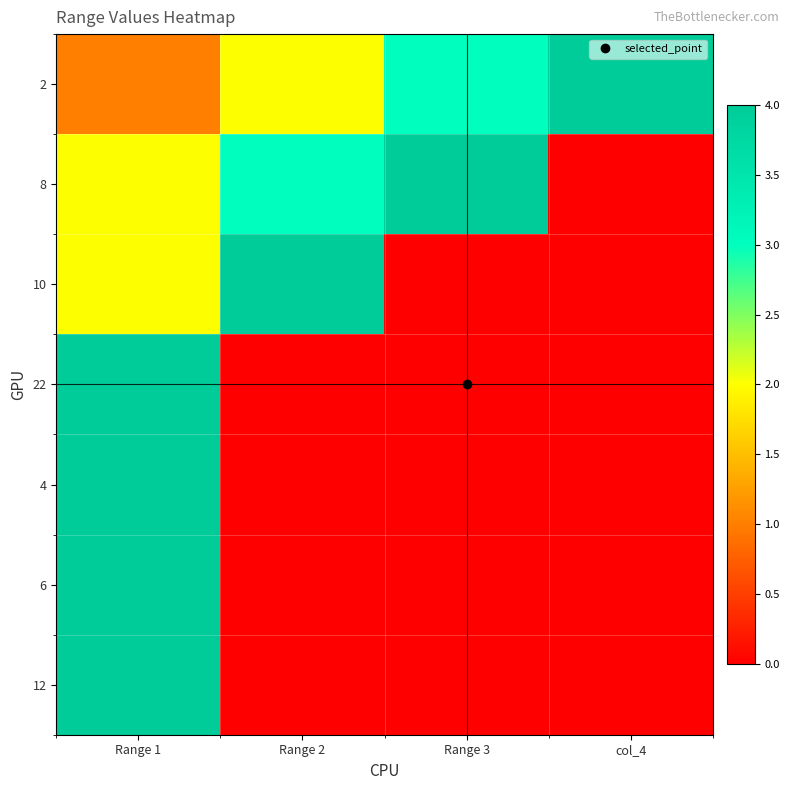

Reading left to right, what are all the values shown in this chart?

2: Range 1=1	Range 2=2	Range 3=3	col_4=4
8: Range 1=2	Range 2=3	Range 3=4	col_4=0
10: Range 1=2	Range 2=4	Range 3=0	col_4=0
22: Range 1=4	Range 2=0	Range 3=0	col_4=0
4: Range 1=4	Range 2=0	Range 3=0	col_4=0
6: Range 1=4	Range 2=0	Range 3=0	col_4=0
12: Range 1=4	Range 2=0	Range 3=0	col_4=0